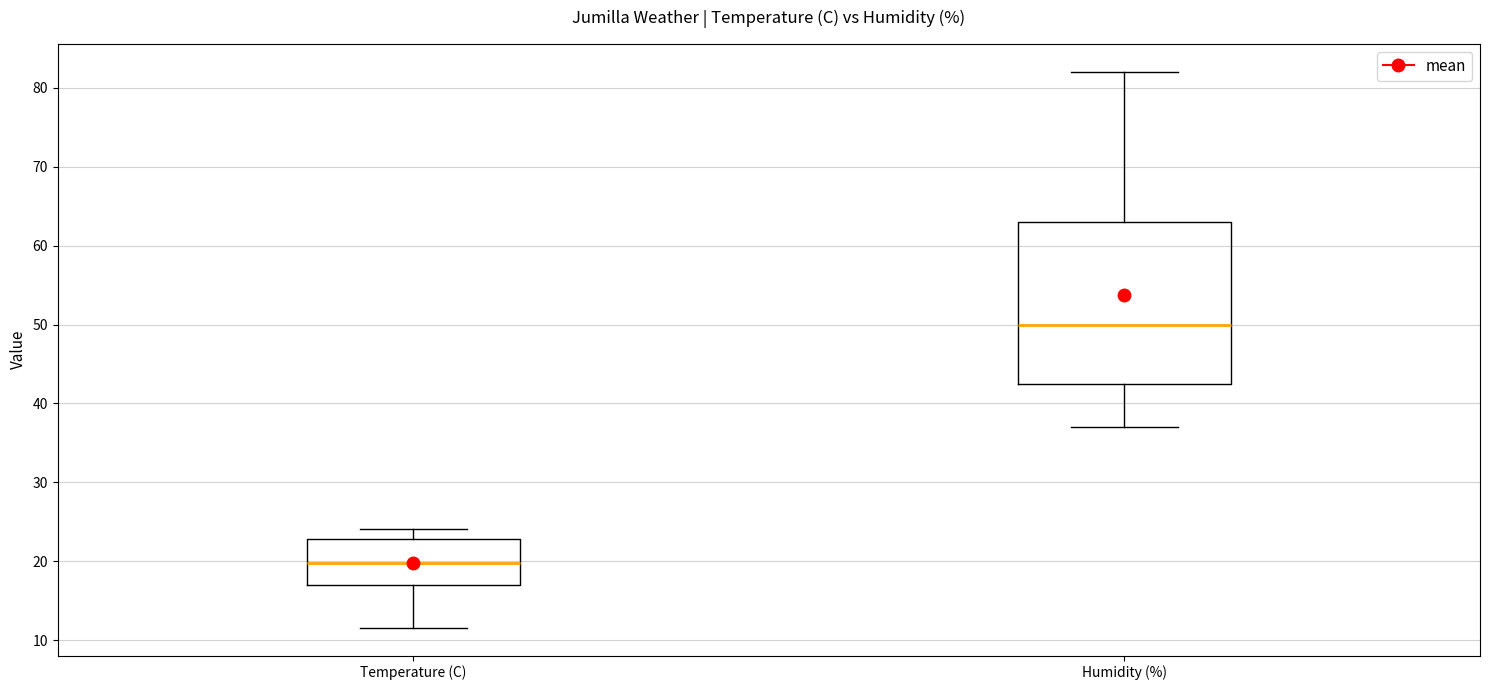

Reading left to right, transcribe this box plot: for each box, give where its median line is, the range the box spans, and where its two whiskers end, as read against the y-axis. The values are not printed on the chart, so give them approximately, as read against the axis.

Temperature (C): median 20, box 17 to 23, whiskers 12 to 24
Humidity (%): median 50, box 43 to 63, whiskers 37 to 82